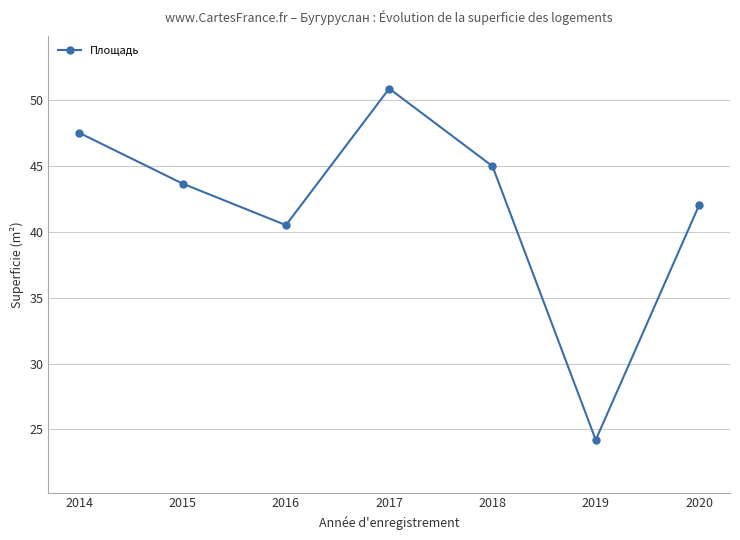

Rank the categories by value from lowest to highest.

2019, 2016, 2020, 2015, 2018, 2014, 2017